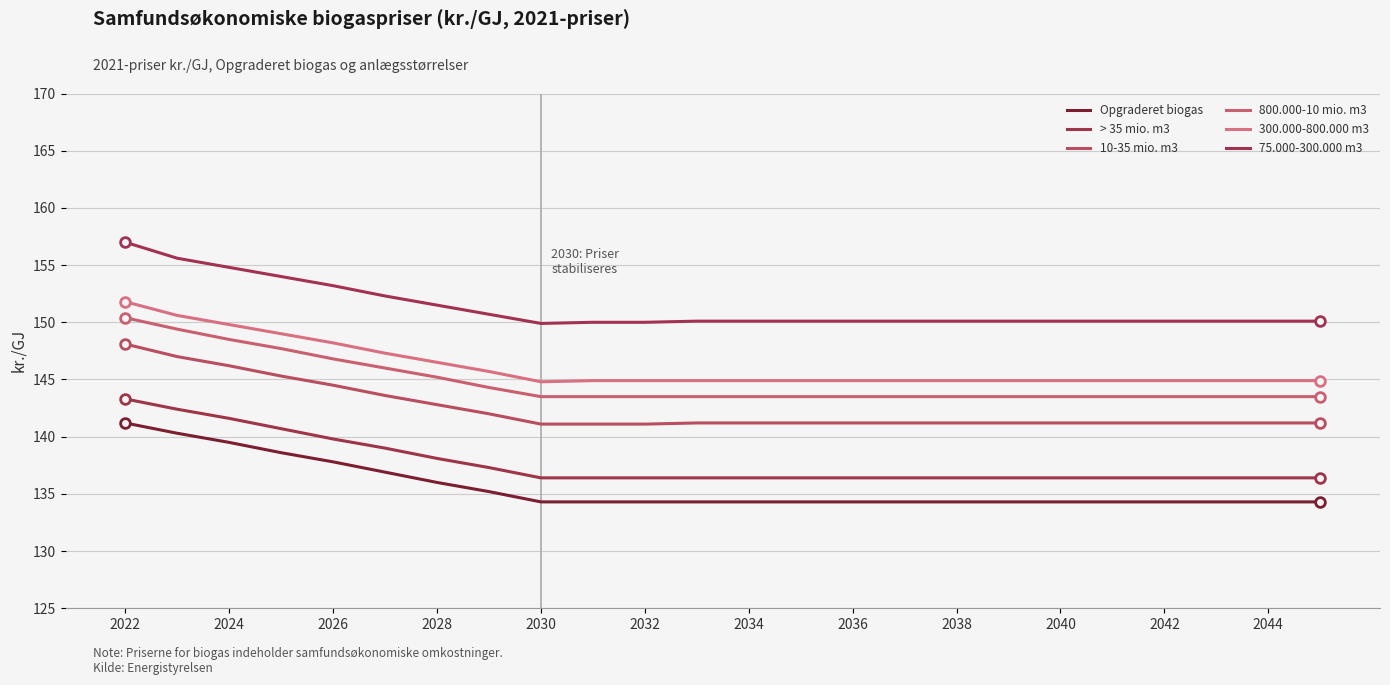

Which series has the largest total across all categories?

75.000-300.000 m3